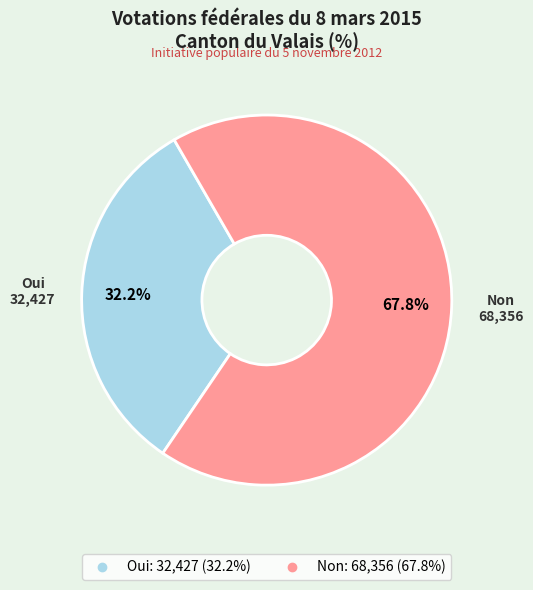

True or false: Non accounts for 68% of the total.

True